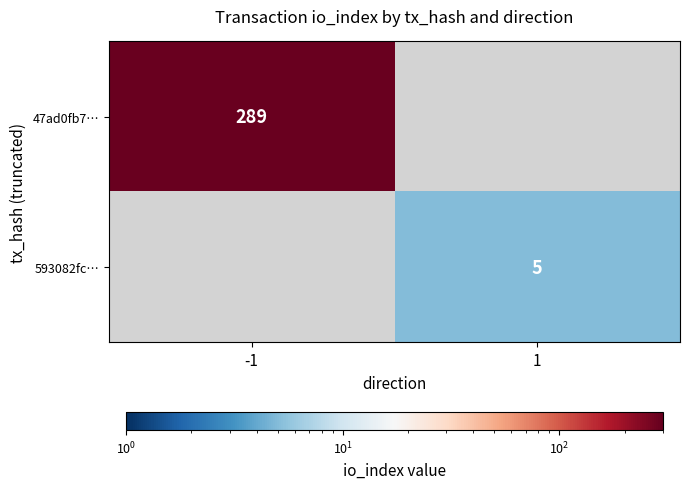

True or false: 47ad0fb7… has a value of 289 at -1.

True